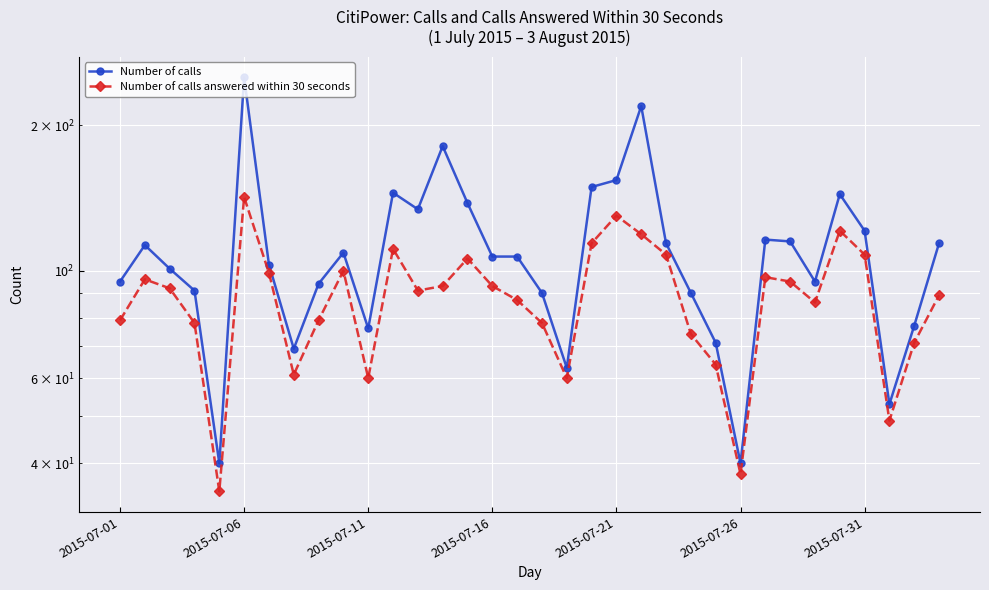

How many series are shown in this chart?

2